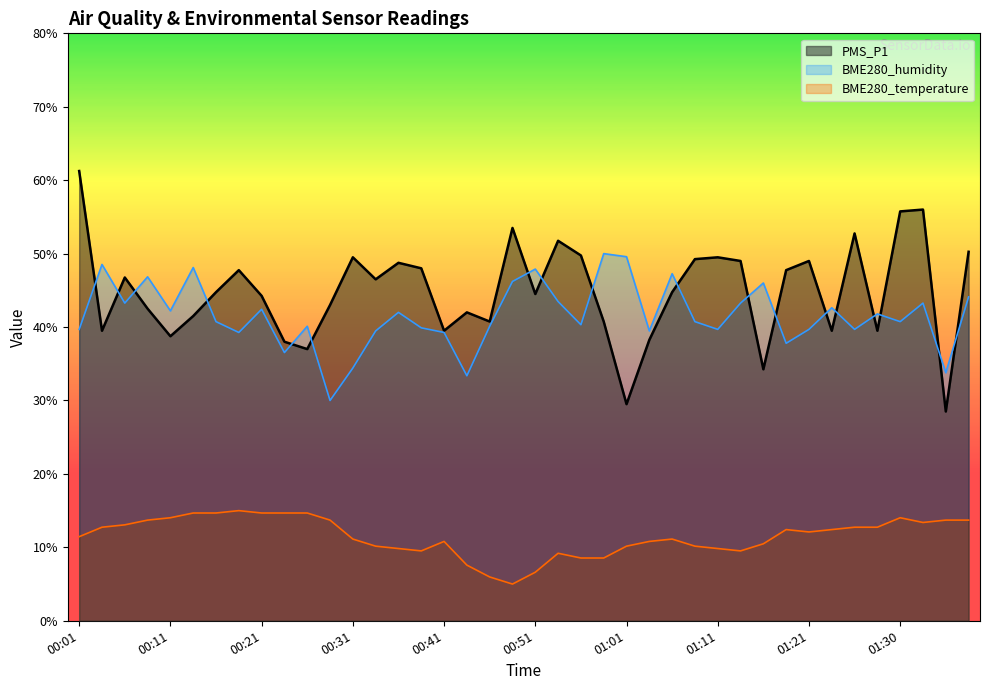

In BME280_humidity, how many points are lower than both neighbors (excluding endpoints)?

13